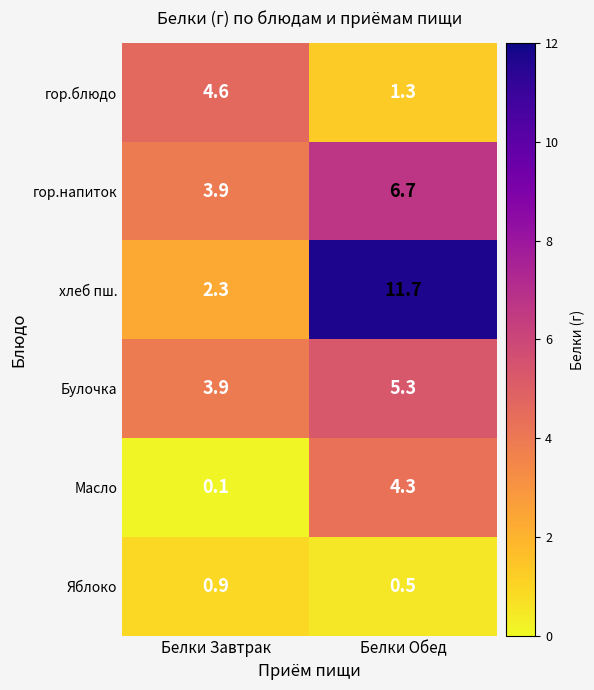

At Белки Обед, list the series in order from largest to smallest.

хлеб пш., гор.напиток, Булочка, Масло, гор.блюдо, Яблоко